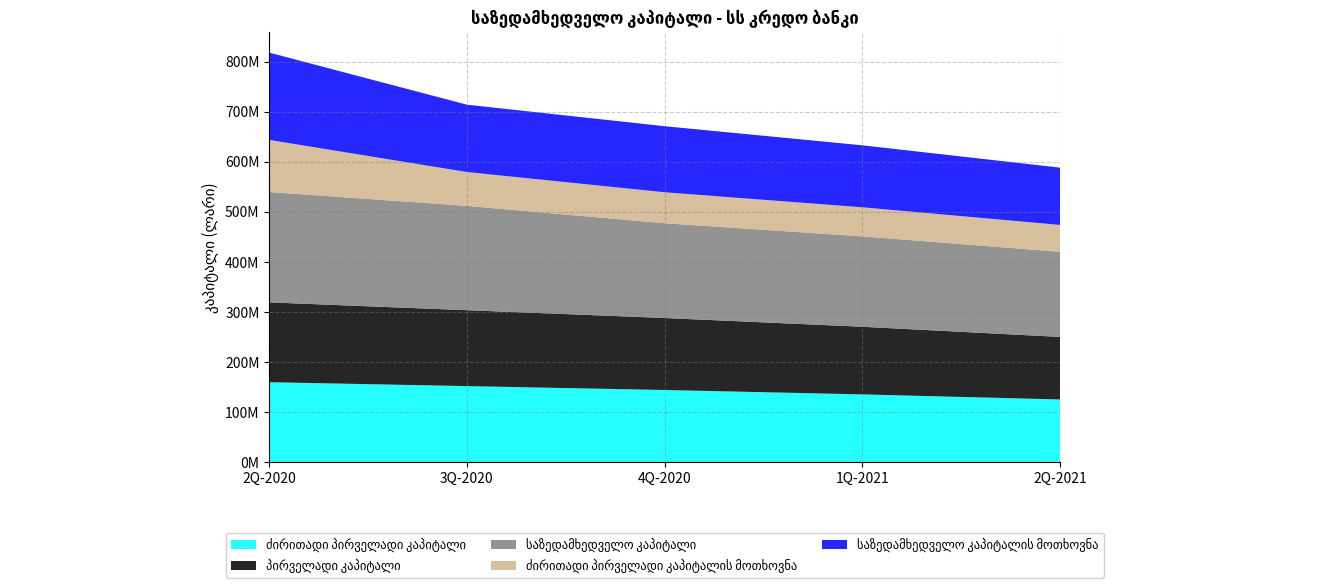

Reading right to left, extract all data points from this chart.

ძირითადი პირველადი კაპიტალი: 2Q-2021=125007190.1	1Q-2021=135156420.8	4Q-2020=143907195.3	3Q-2020=151702892.5	2Q-2020=159516402.4
პირველადი კაპიტალი: 2Q-2021=125007190.1	1Q-2021=135156420.8	4Q-2020=143907195.3	3Q-2020=151702892.5	2Q-2020=159516402.4
საზედამხედველო კაპიტალი: 2Q-2021=170090987.8	1Q-2021=180656742.3	4Q-2020=189392744.5	3Q-2020=208474378.6	2Q-2020=220503390.8
ძირითადი პირველადი კაპიტალის მოთხოვნა: 2Q-2021=53692850.9	1Q-2021=58079597.3	4Q-2020=61877855.6	3Q-2020=67662722.0	2Q-2020=104154177.3
საზედამხედველო კაპიტალის მოთხოვნა: 2Q-2021=114525388.8	1Q-2021=123888820.9	4Q-2020=131997267.0	3Q-2020=134554051.8	2Q-2020=174443344.5